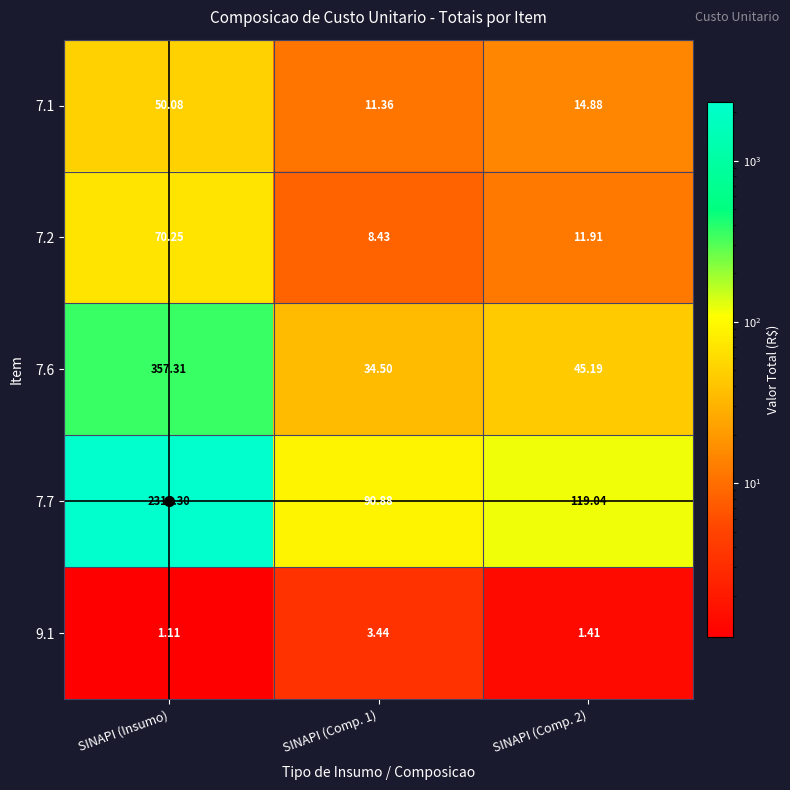

At which category is the sum across all series the highest?

SINAPI (Insumo)